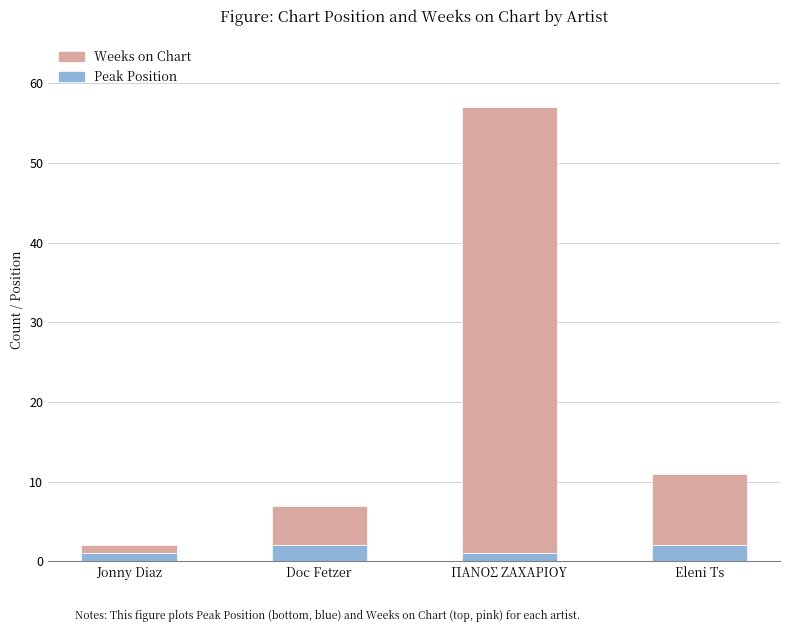

Reading left to right, list the values for the Peak Position series.

1	2	1	2